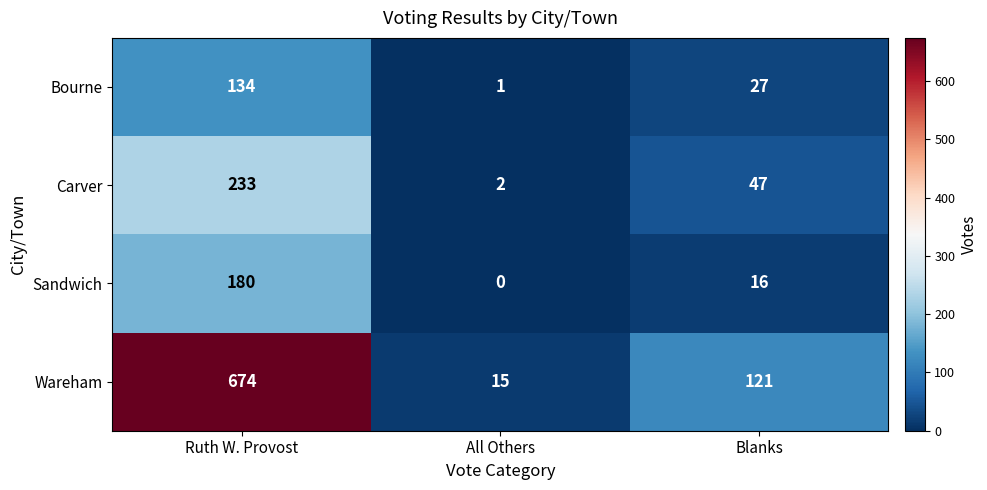

True or false: Bourne has a value of 1 at All Others.

True